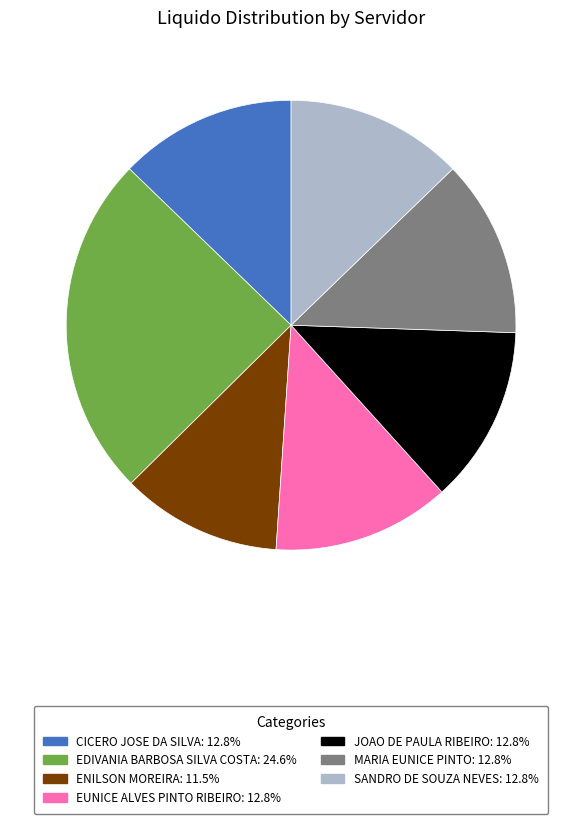

Which has a higher value, JOAO DE PAULA RIBEIRO or EDIVANIA BARBOSA SILVA COSTA?

EDIVANIA BARBOSA SILVA COSTA